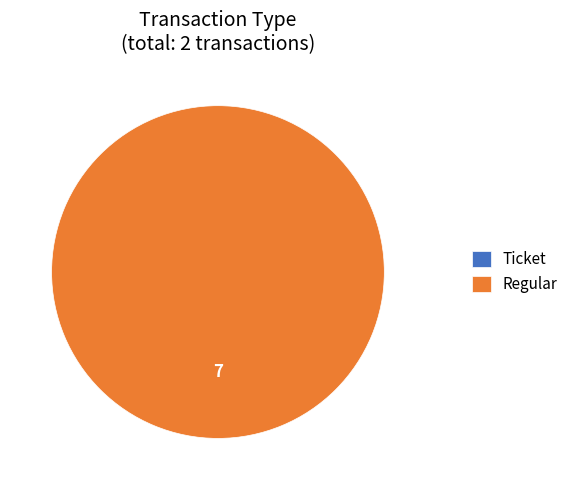

Does Ticket represent more than half of the total?

No